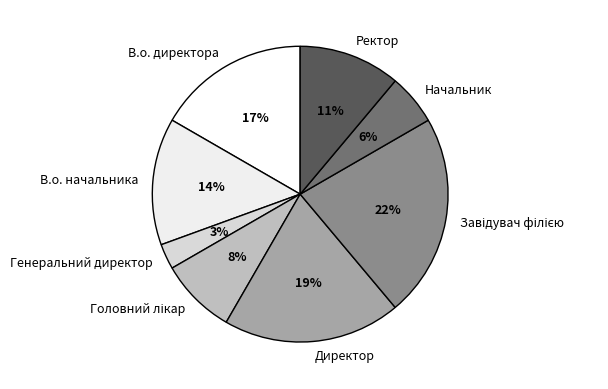

Is it true that В.о. начальника is 14% of the pie?

True